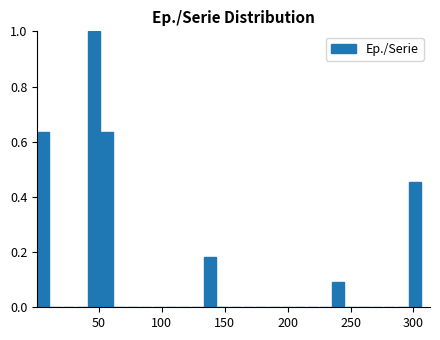

Around what value on the x-axis is the tallest bar? Give the approximate position of its centre, as read against the axis.

45